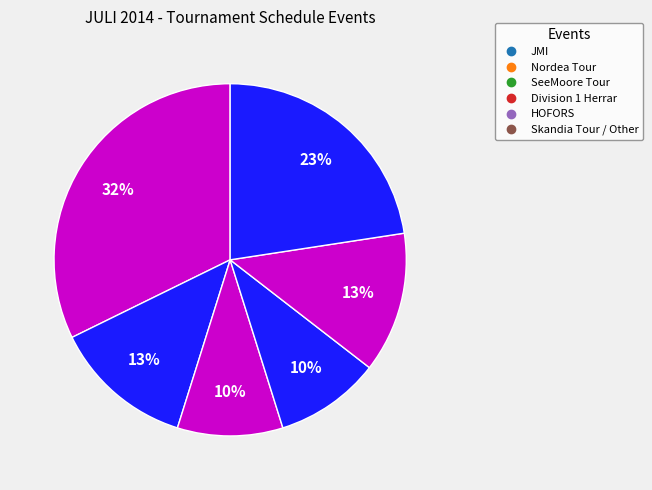

Rank the categories by value from lowest to highest.

SeeMoore Tour, Division 1 Herrar, Nordea Tour, HOFORS, Skandia Tour / Other, JMI